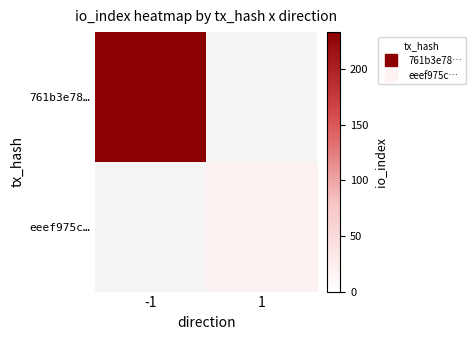

Is the value of eeef975c… at -1 greater than the value of 761b3e78… at 1?

No